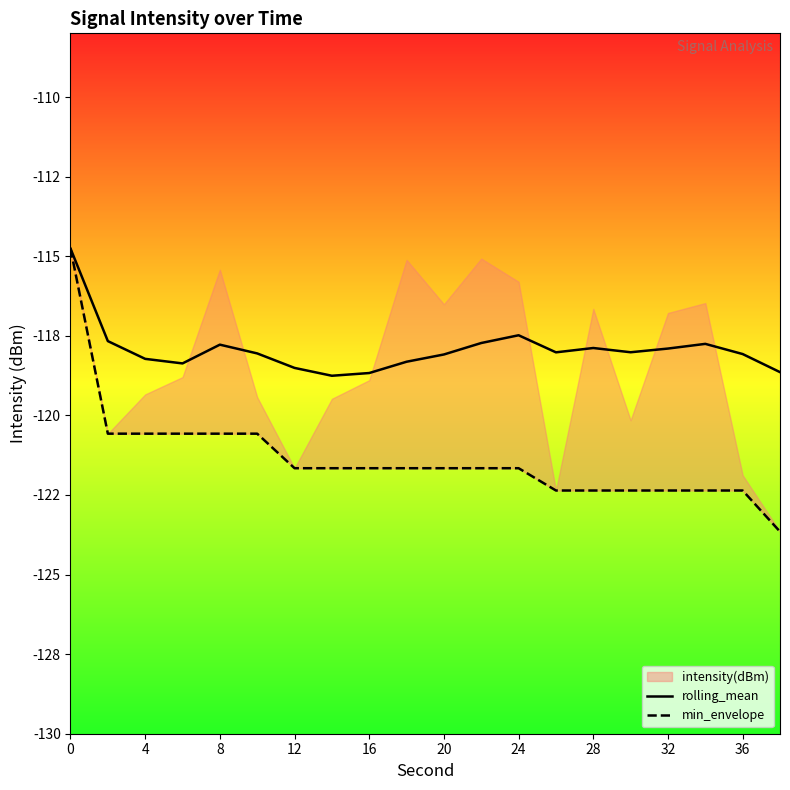

The rolling_mean series shows -157.1 at 15. True or false?

False